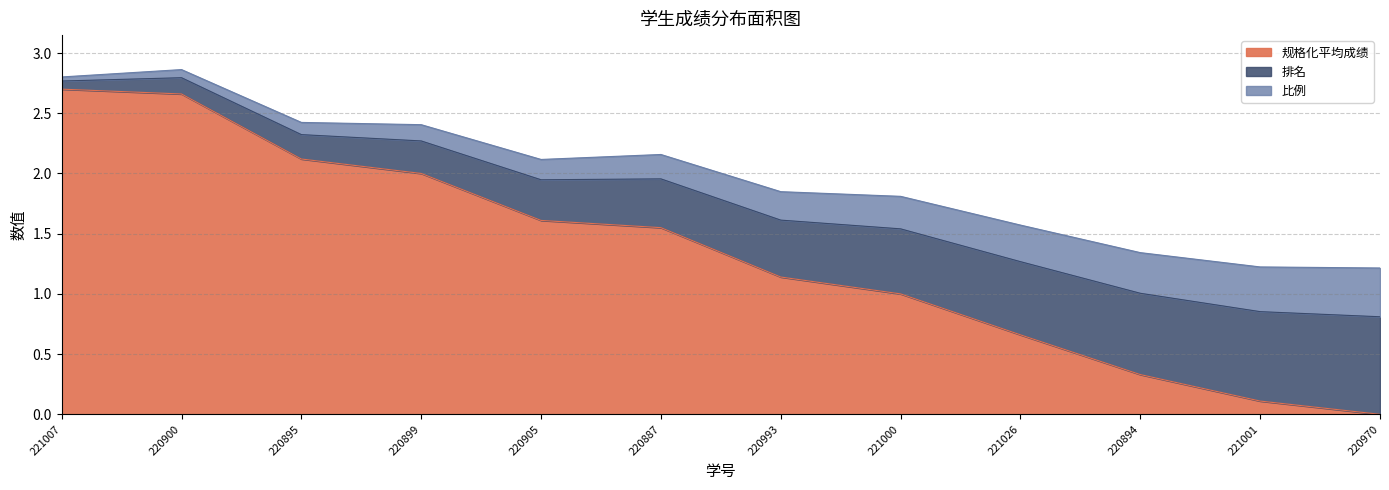

True or false: 规格化平均成绩 has a value of 0.1 at 221001.

True